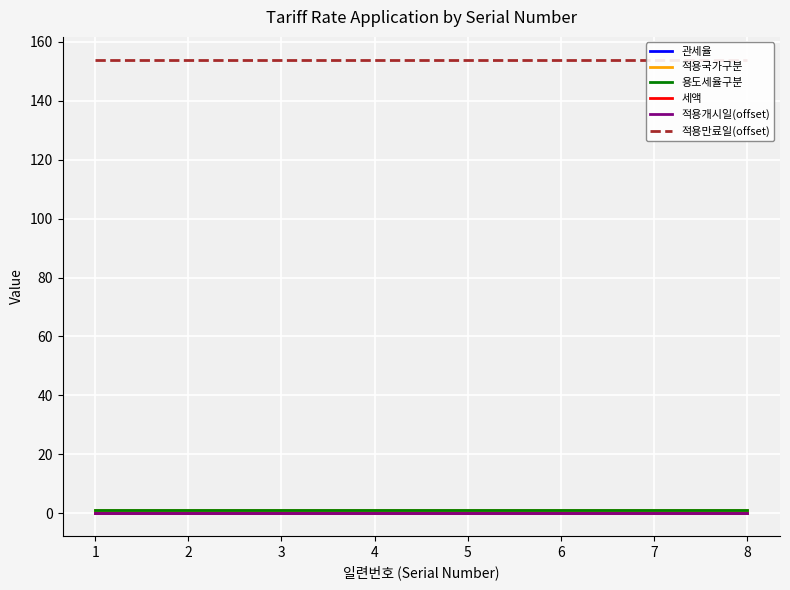

Reading right to left, extract all data points from this chart.

관세율: 0	0	0	0	0	0	0	0
적용국가구분: 1	1	1	1	1	1	1	1
용도세율구분: 1	1	1	1	1	1	1	1
세액: 0	0	0	0	0	0	0	0
적용개시일(offset): 0	0	0	0	0	0	0	0
적용만료일(offset): 154	154	154	154	154	154	154	154